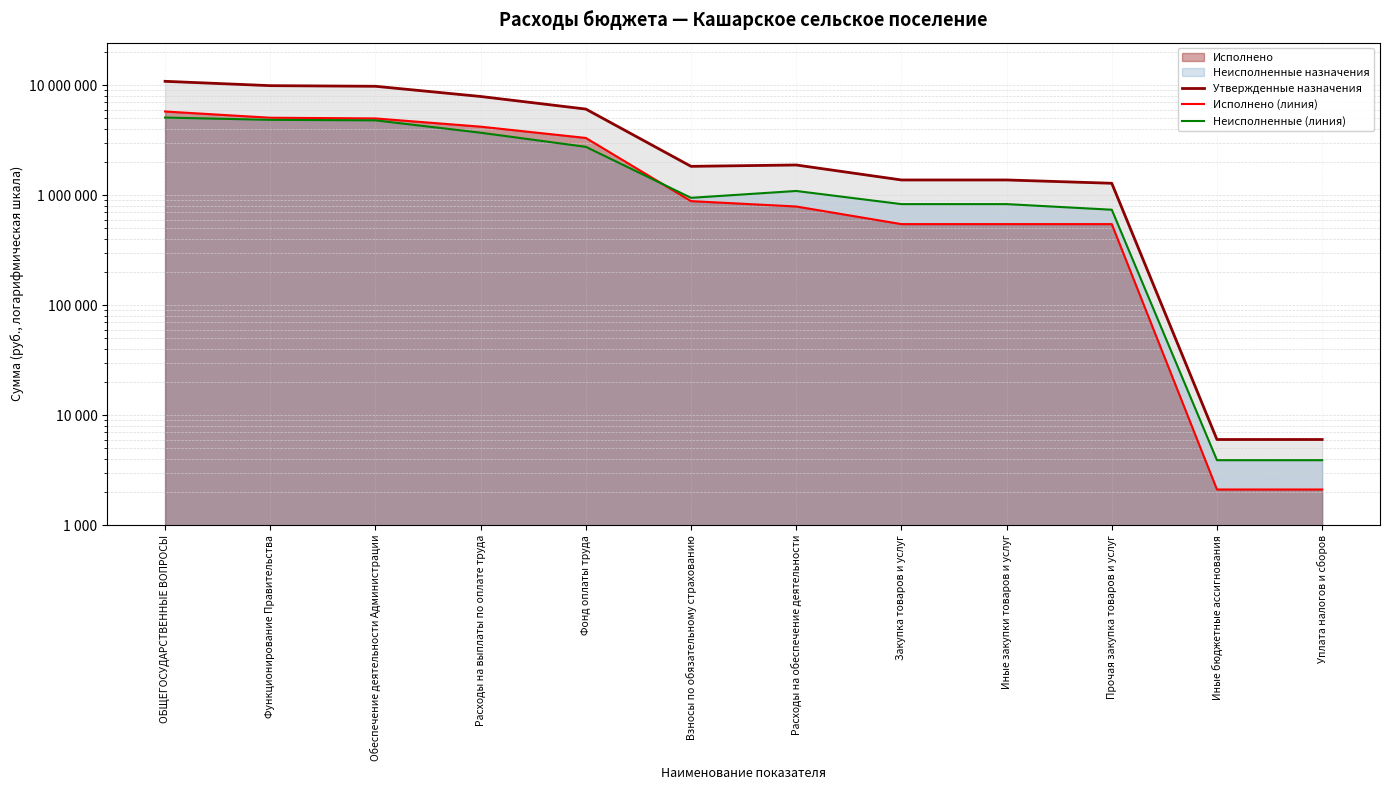

How many data points in Неисполненные (линия) are above 1091538?

5